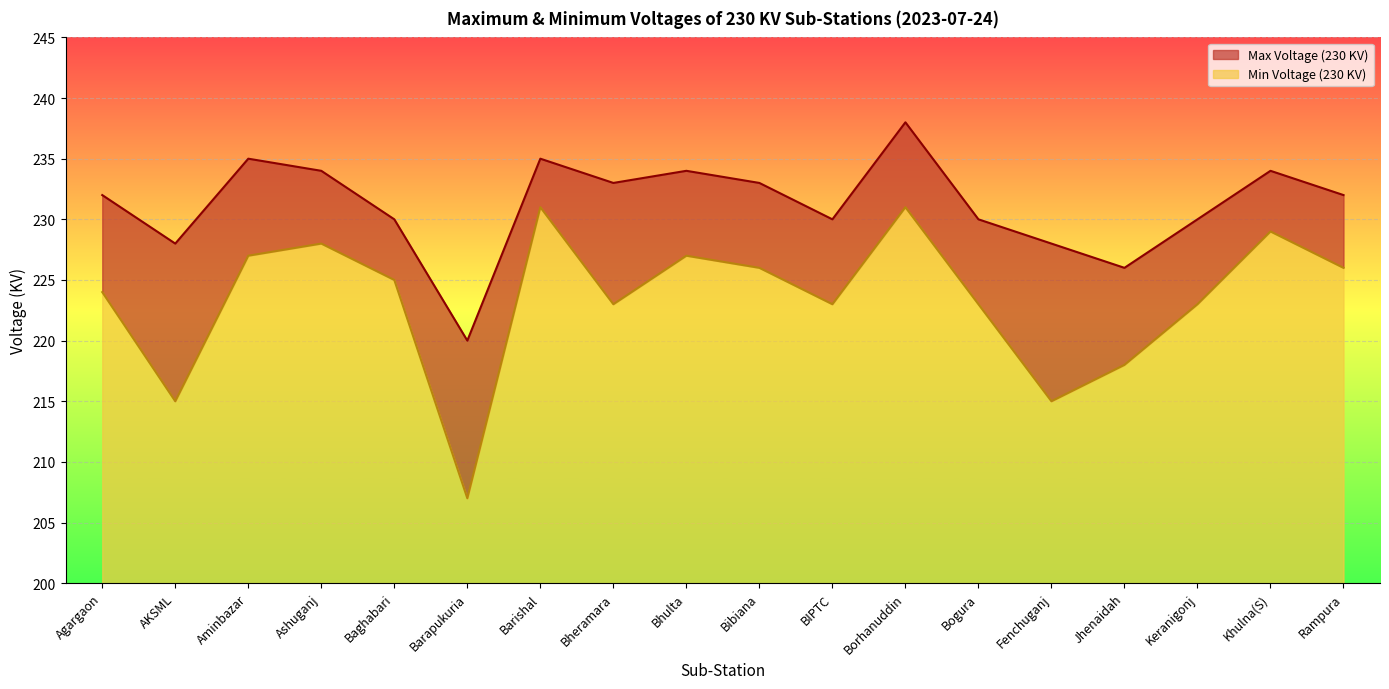

Rank the categories by Min Voltage (230 KV) value from lowest to highest.

Barapukuria, AKSML, Fenchuganj, Jhenaidah, Bheramara, BIPTC, Bogura, Keranigonj, Agargaon, Baghabari, Bibiana, Rampura, Aminbazar, Bhulta, Ashuganj, Khulna(S), Barishal, Borhanuddin